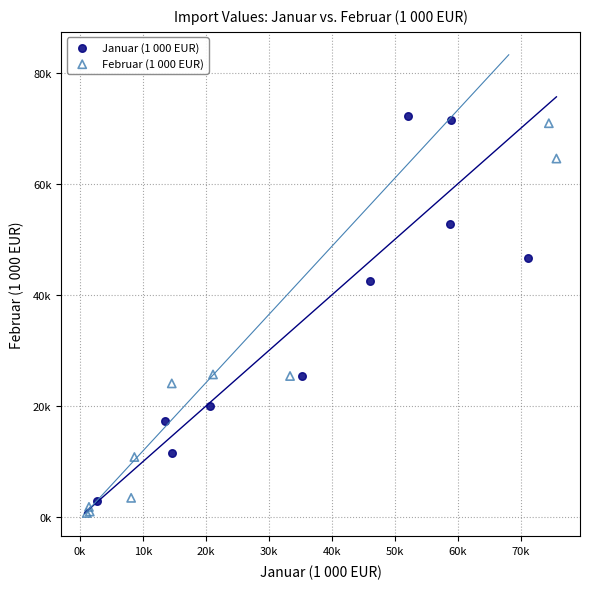

What are all the series names shown in the legend?

Januar (1 000 EUR), Februar (1 000 EUR)